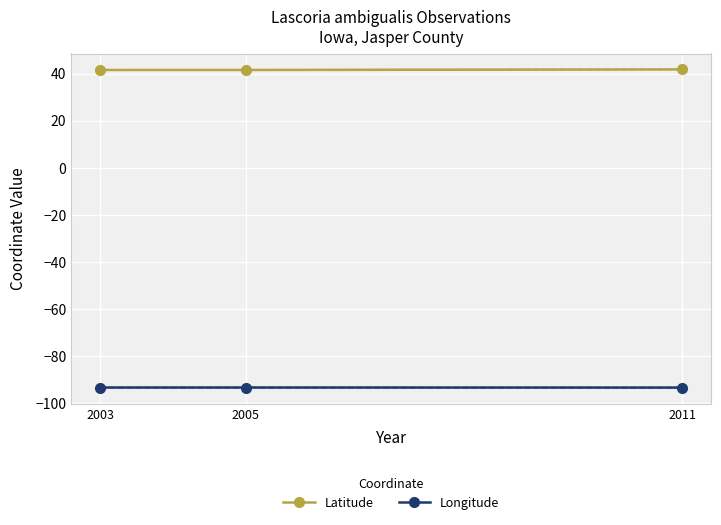

Is this an area chart (filled region under the line)?

No